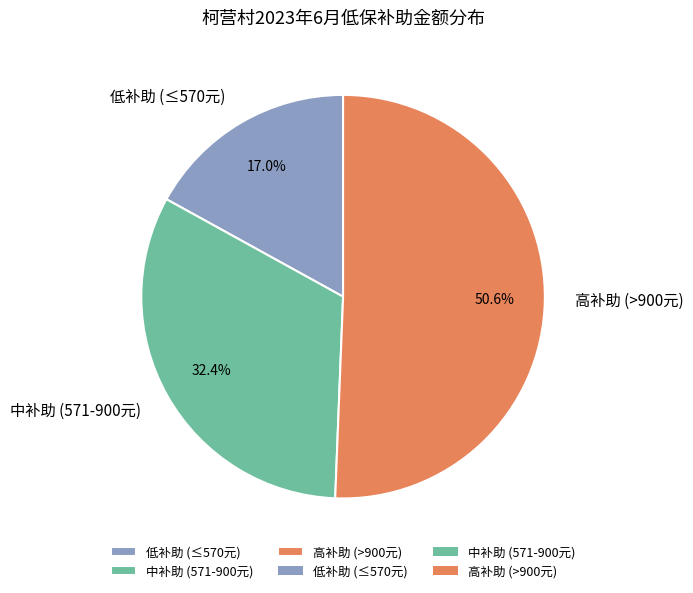

Do 低补助 (≤570元) and 高补助 (>900元) together represent more than half of the pie?

Yes